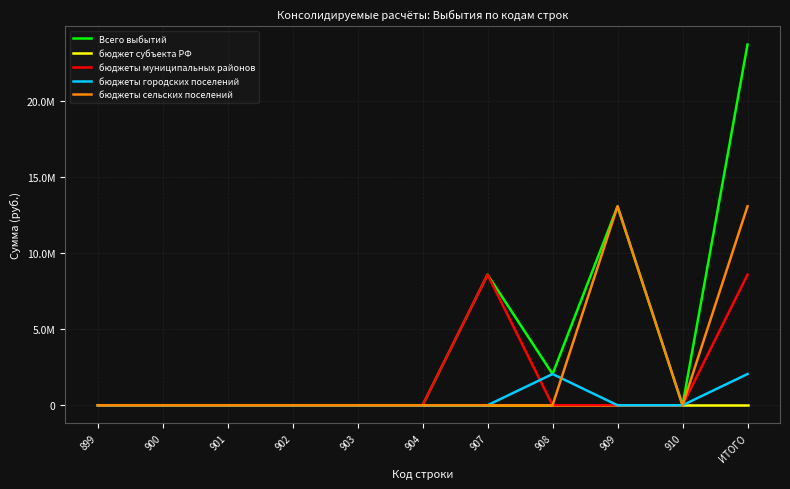

What is the maximum value for бюджеты муниципальных районов?

8579454.9